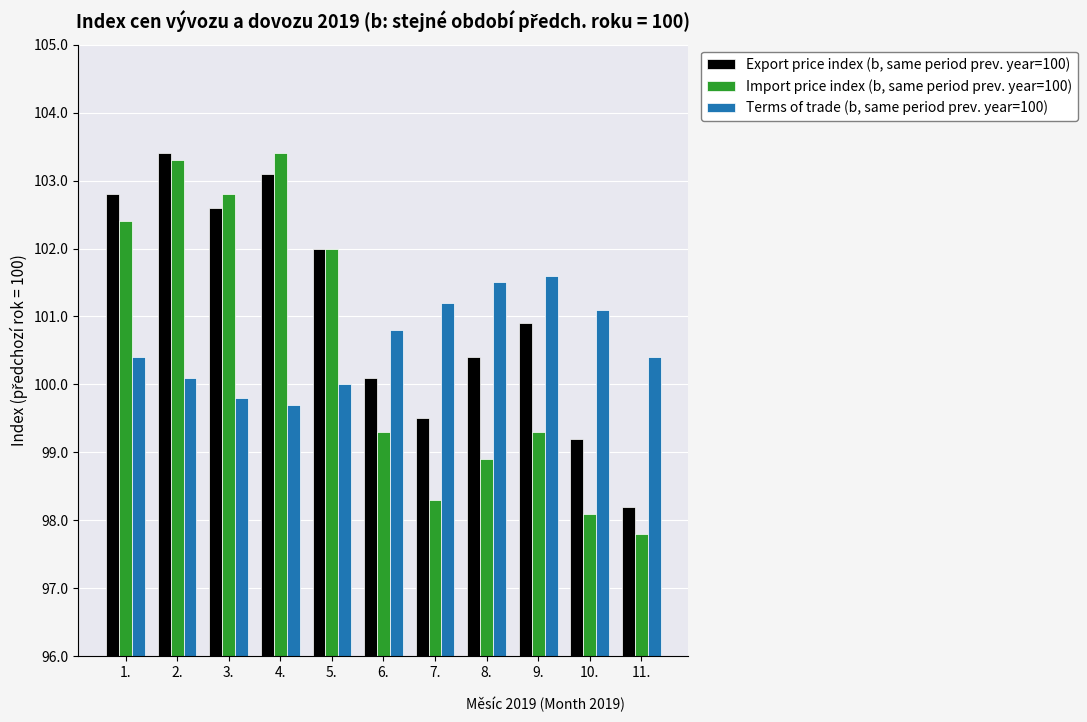

What is the average value of the Export price index (b, same period prev. year=100) series?

101.1